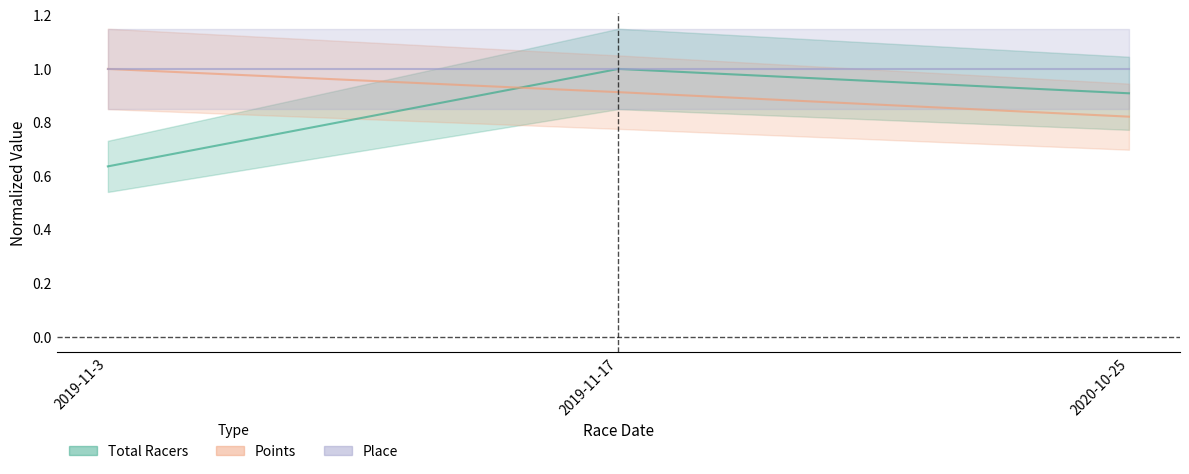

How many Points values are between 0 and 1?

3